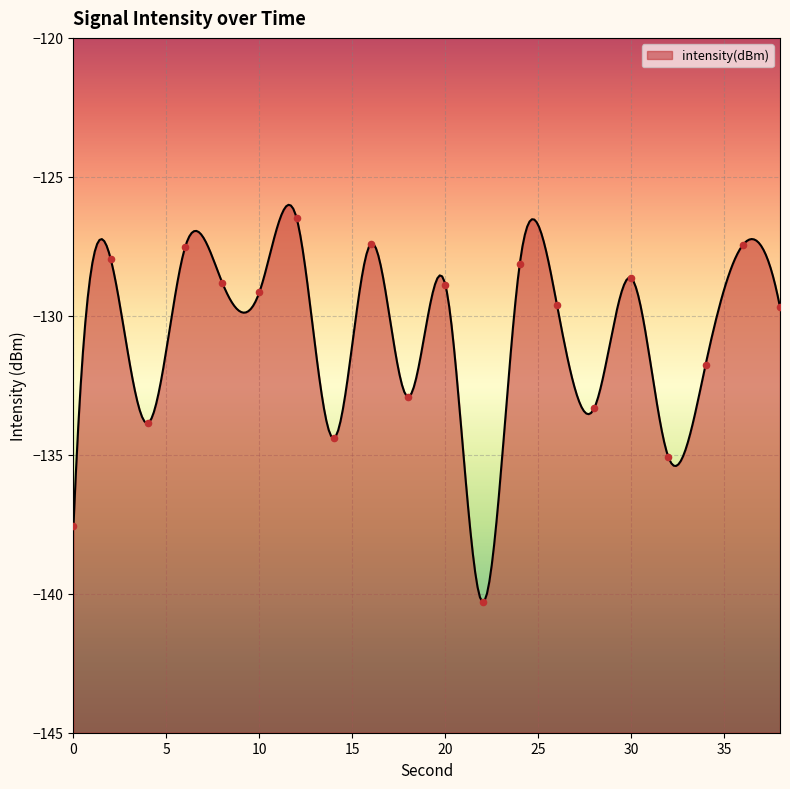

Between 22 and 16, which is larger?

16